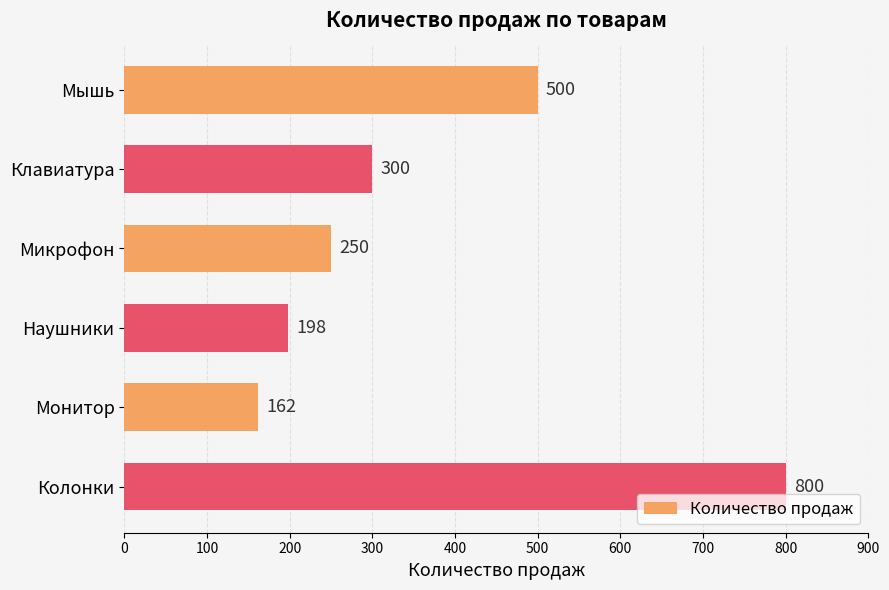

What is the difference between the second highest and minimum values?

338